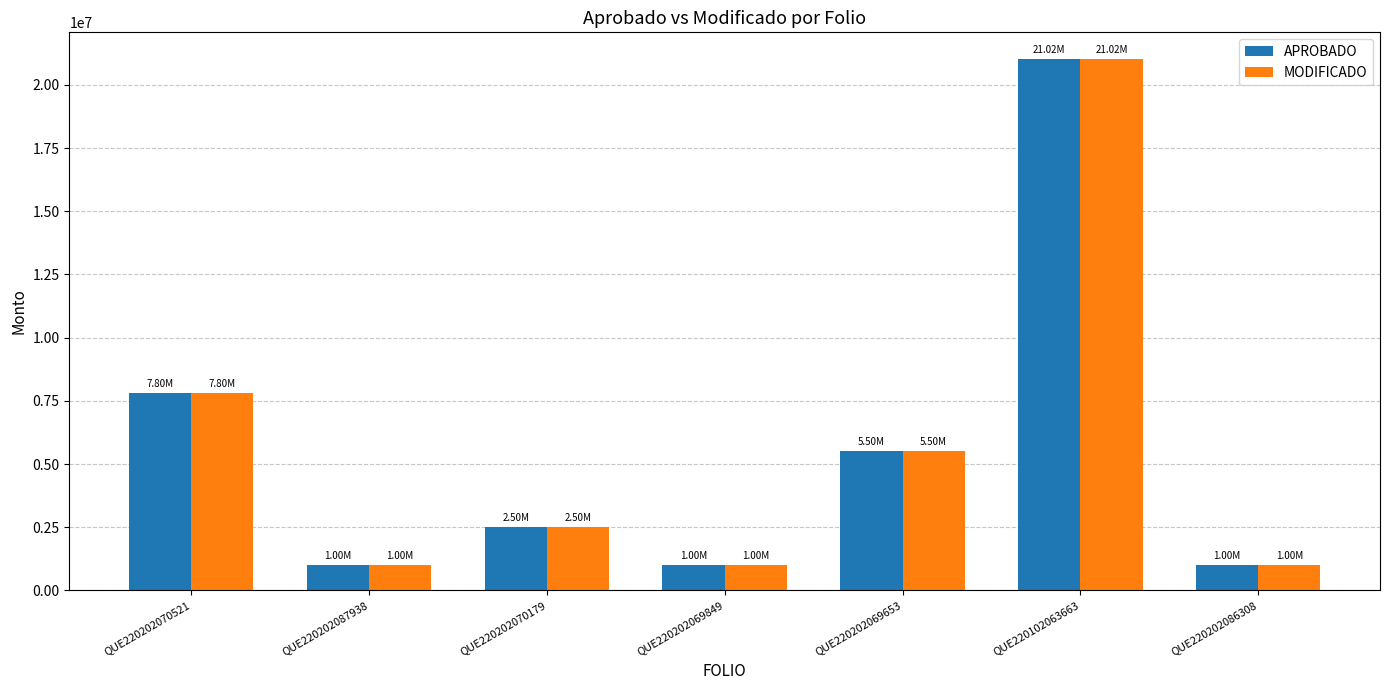

What is the label of the 6th bar from the left?

QUE220102063663